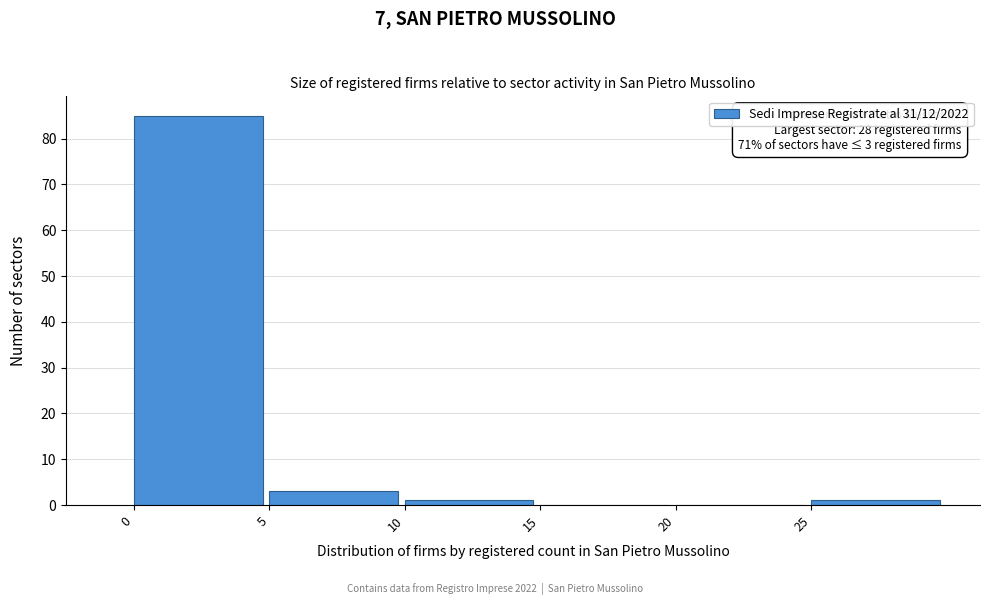

Over which range of the x-axis is the bar tallest?

0 to 5